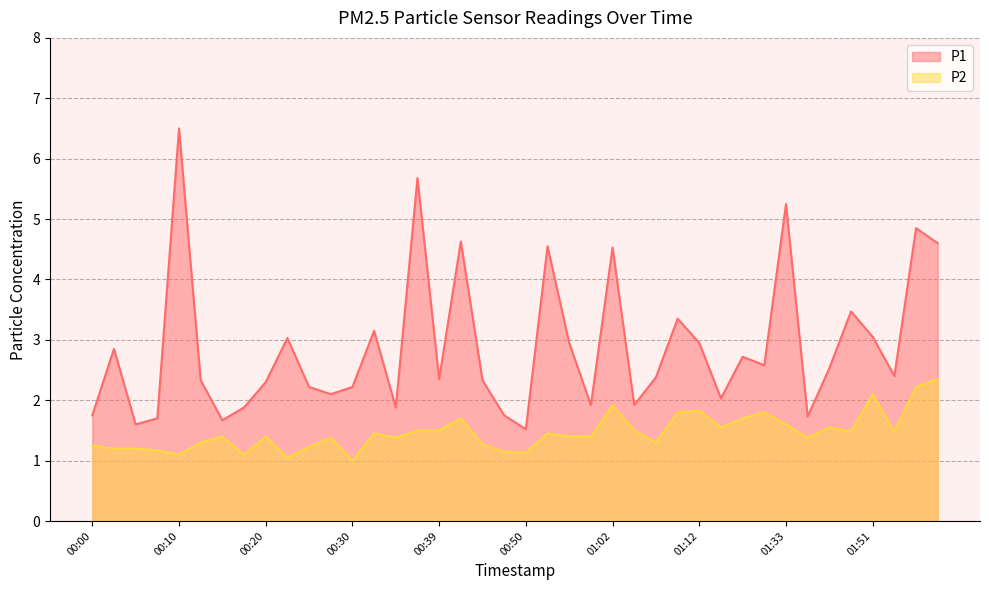

What is the maximum value shown in the chart?

6.5